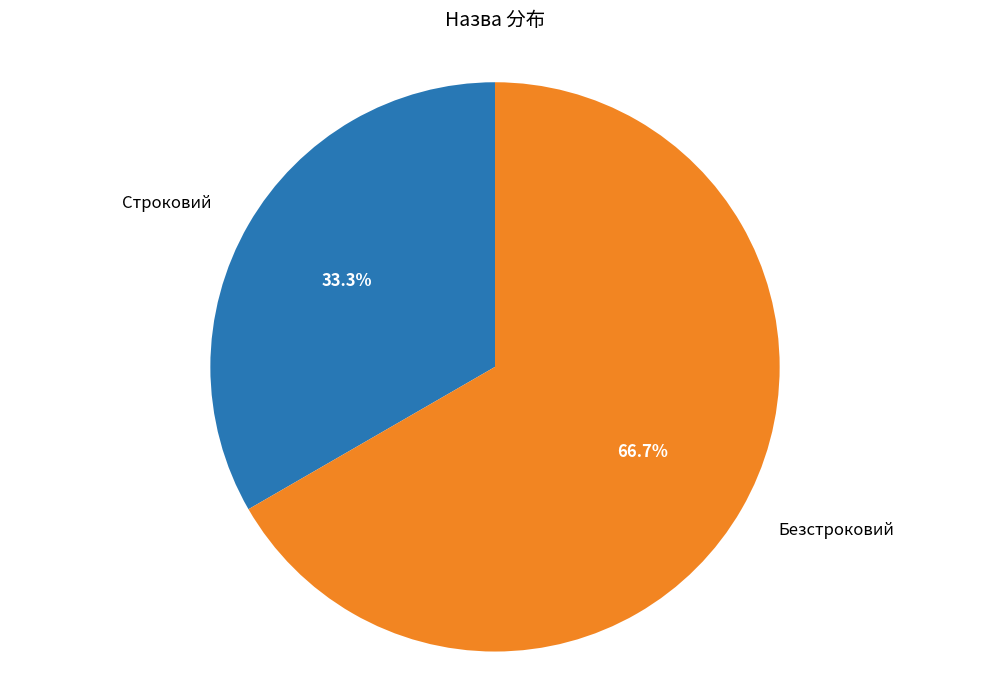

To the nearest percent, what is the difference between the Строковий and Безстроковий slice percentages?

33%